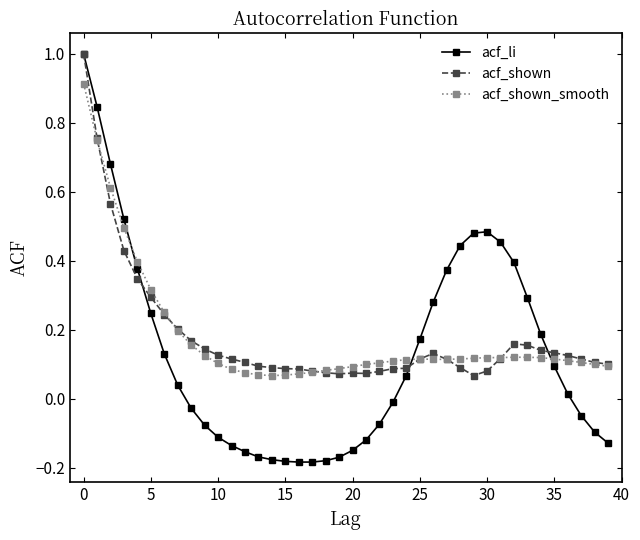

What is the maximum value for acf_li?

1.0